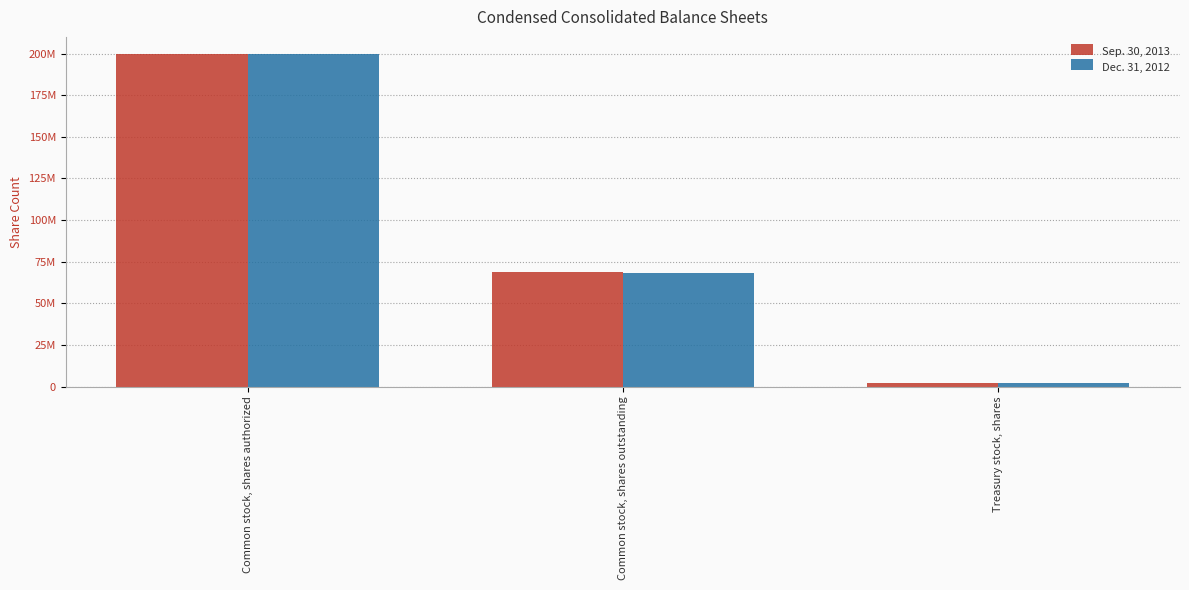

At how many categories does at least one series exceed 139262352?

1